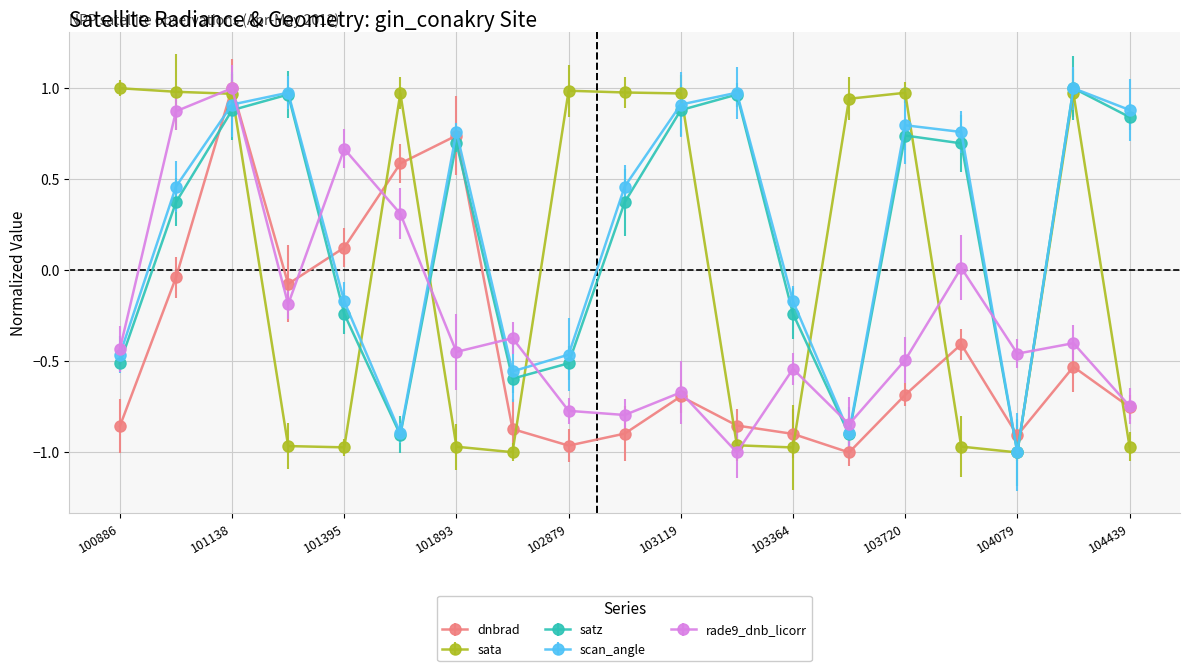

How many interior local valleys does the rade9_dnb_licorr series have?

6